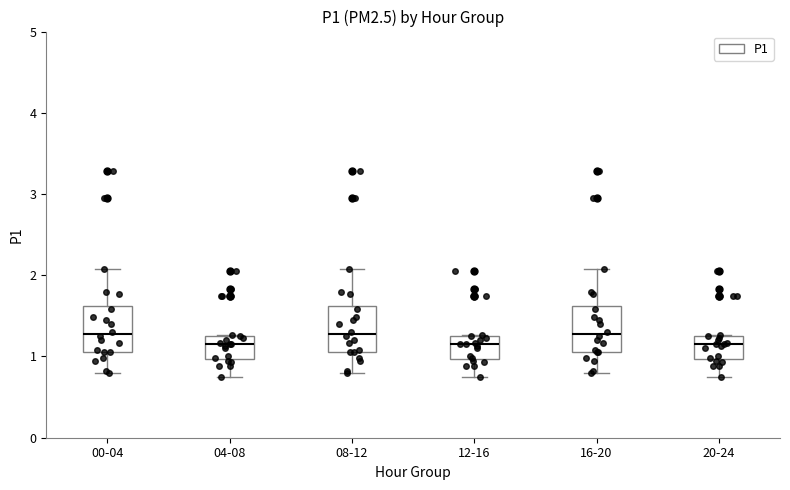

Reading left to right, transcribe this box plot: for each box, give where its median line is, the range the box spans, and where its two whiskers end, as read against the y-axis. The values are not printed on the chart, so give them approximately, as read against the axis.

00-04: median 1.3, box 1.1 to 1.6, whiskers 0.8 to 2.1
04-08: median 1.2, box 1.0 to 1.3, whiskers 0.8 to 1.3
08-12: median 1.3, box 1.1 to 1.6, whiskers 0.8 to 2.1
12-16: median 1.2, box 1.0 to 1.3, whiskers 0.8 to 1.3
16-20: median 1.3, box 1.1 to 1.6, whiskers 0.8 to 2.1
20-24: median 1.2, box 1.0 to 1.3, whiskers 0.8 to 1.3